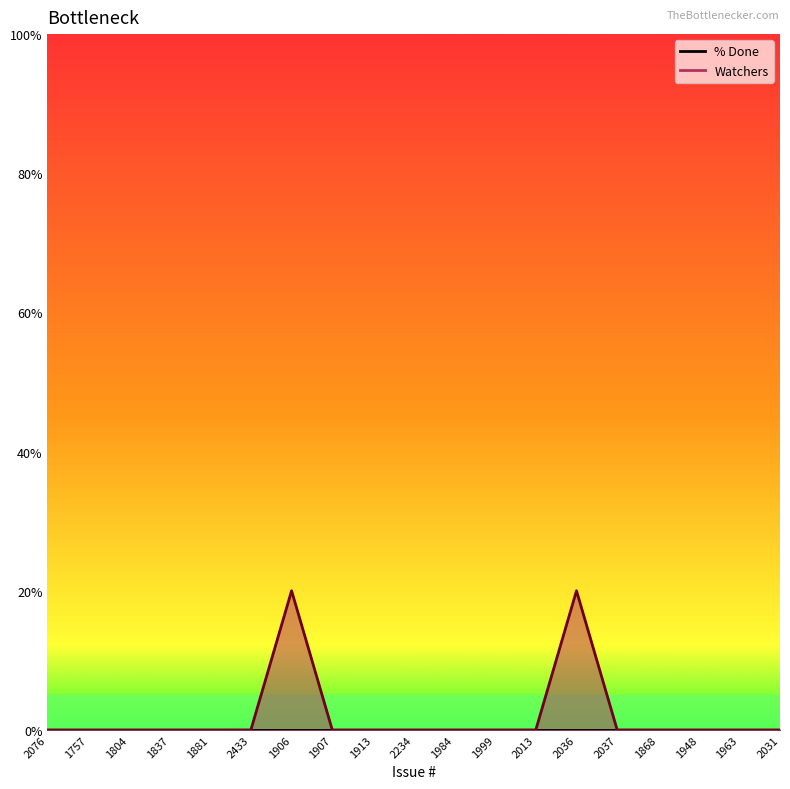

Between 1907 and 2076, which is larger?

1907